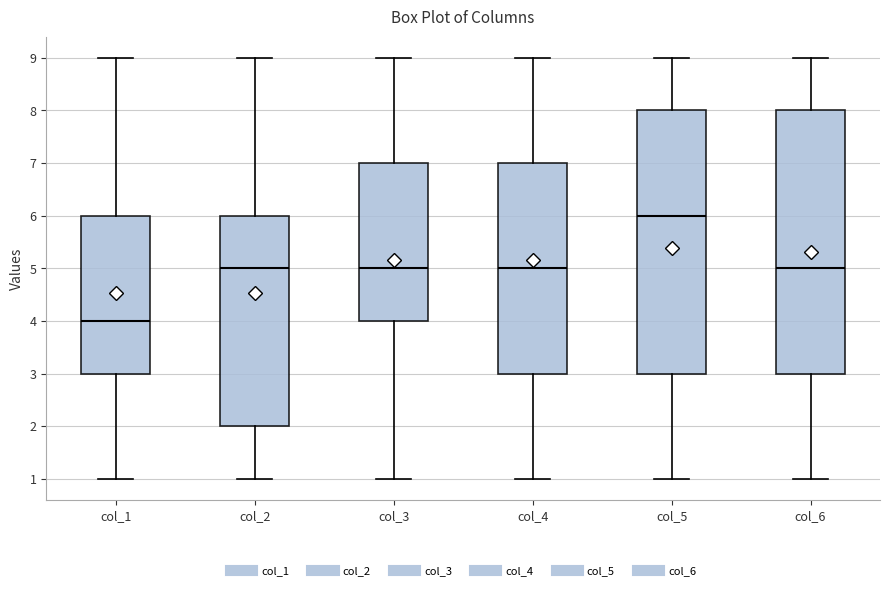

Where is the upper edge of the box for col_6 on the y-axis? The values are not printed on the chart, so give them approximately, as read against the axis.

8